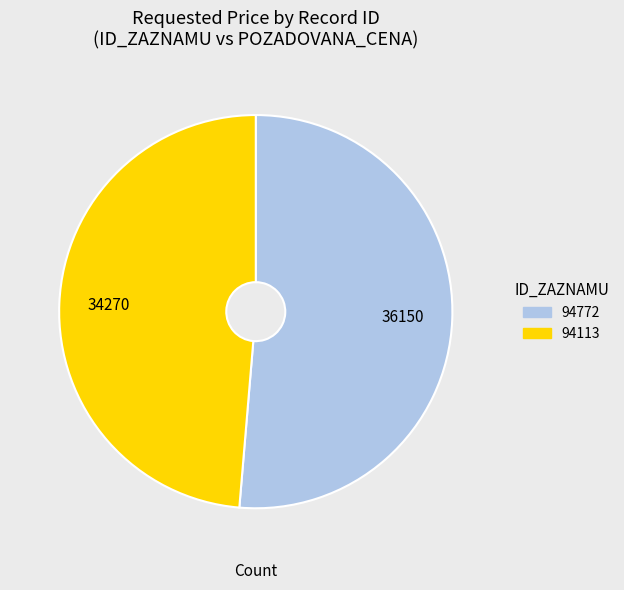

Between 94113 and 94772, which is larger?

94772